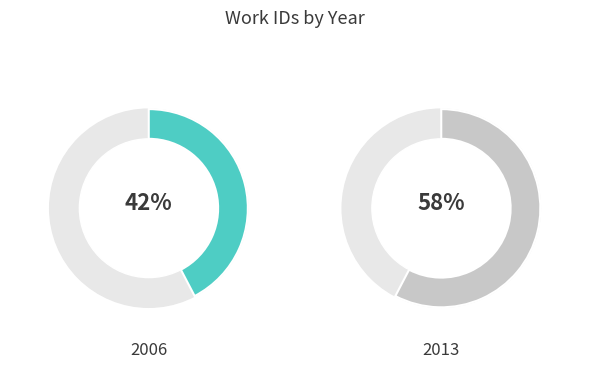

True or false: 2006 accounts for 55% of the total.

False